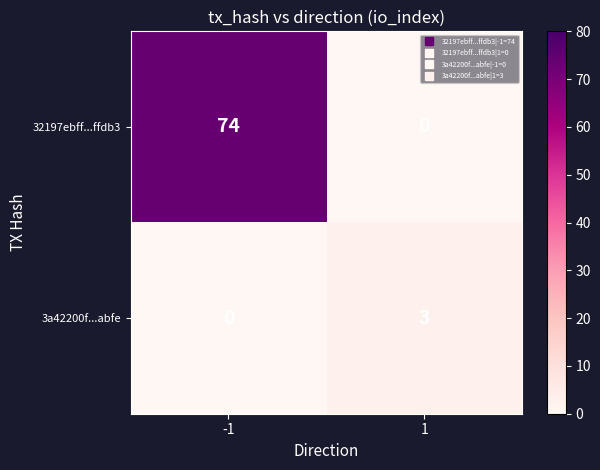

Reading left to right, extract all data points from this chart.

32197ebff...ffdb3: -1=74	1=0
3a42200f...abfe: -1=0	1=3